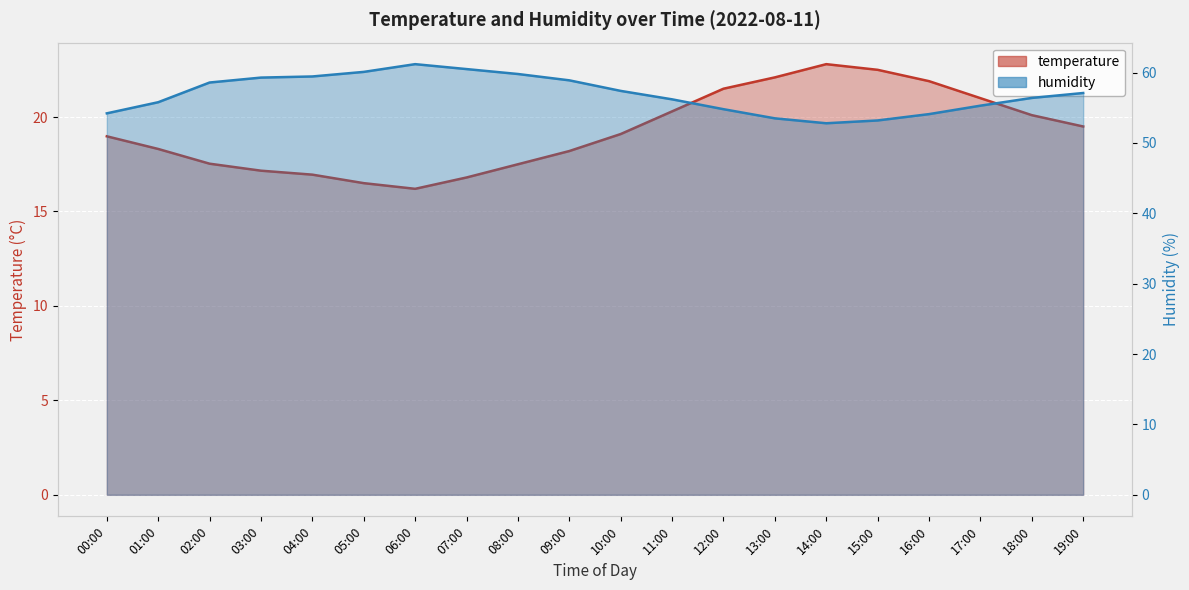

What is the difference between the maximum and second lowest values in the temperature series?

6.3